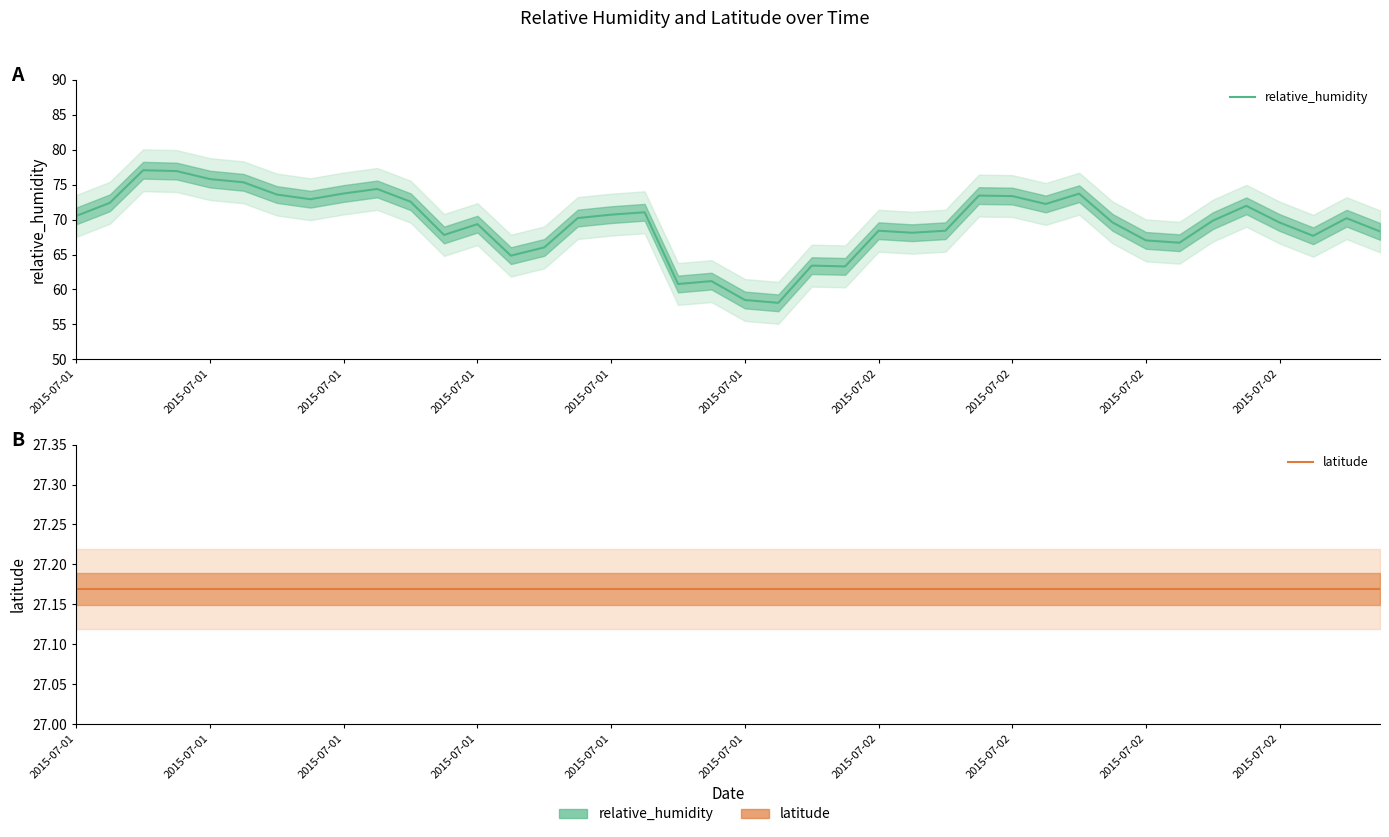

Which category has the highest value in the relative_humidity series?

2015-07-01